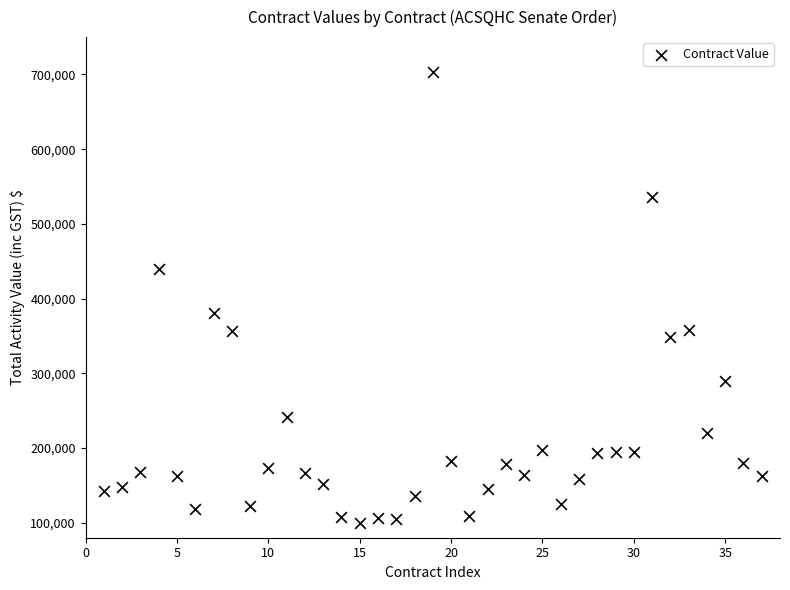

What is the range of Y values (max minus min)?

602391.0